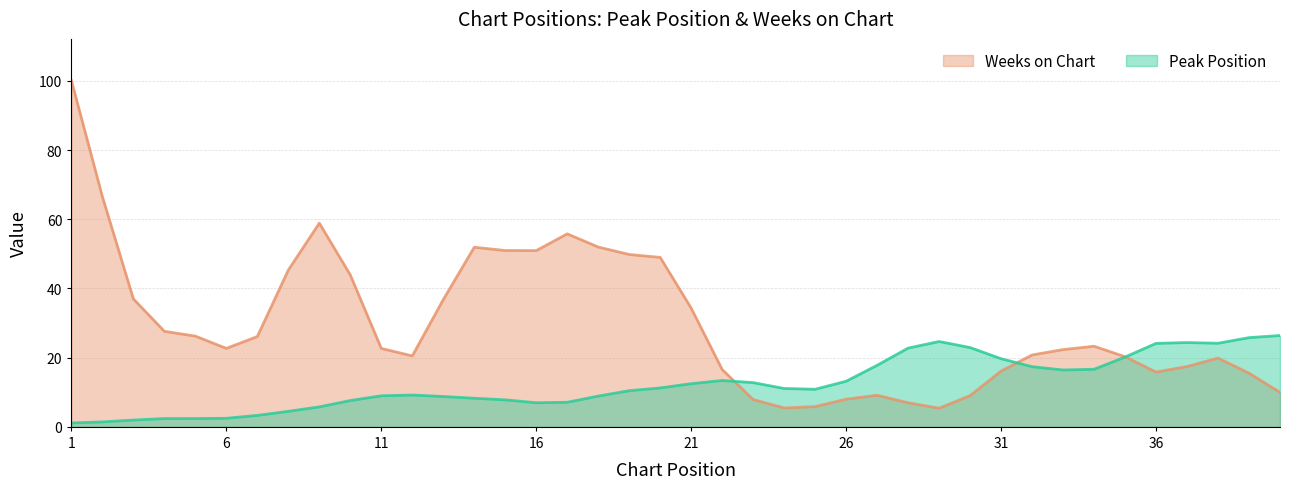

What is the highest value of the Peak Position series?

26.4